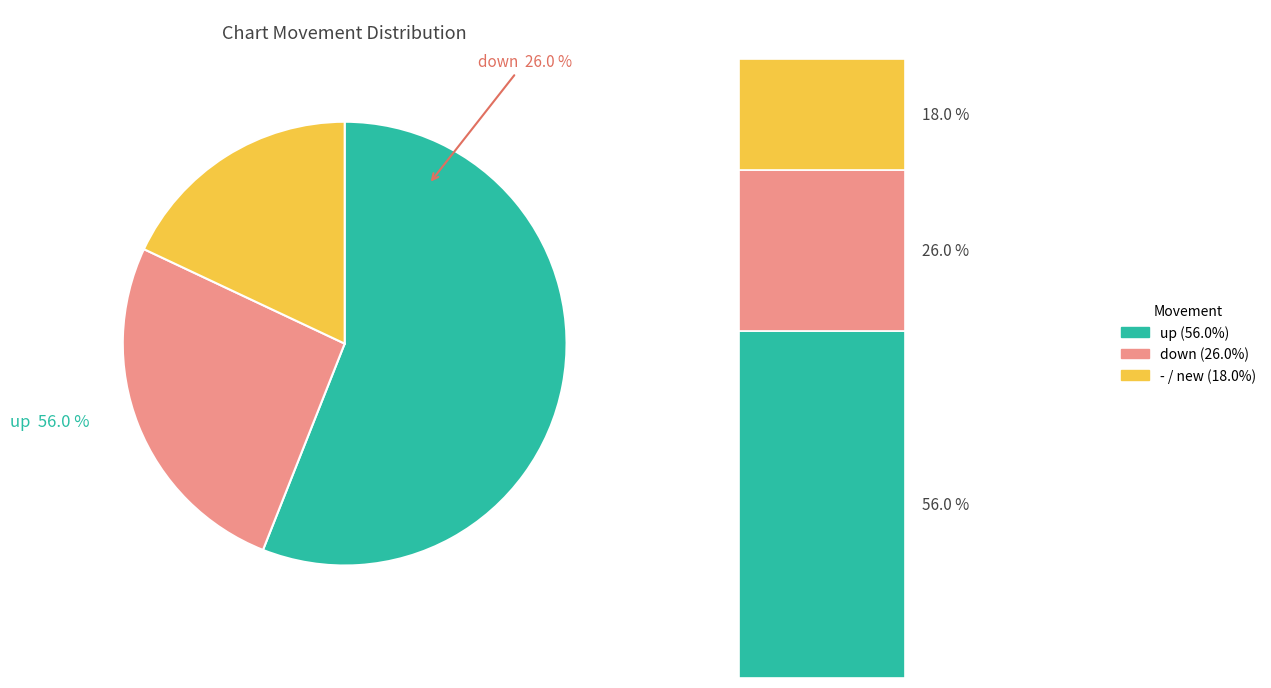

What is the majority slice?

up